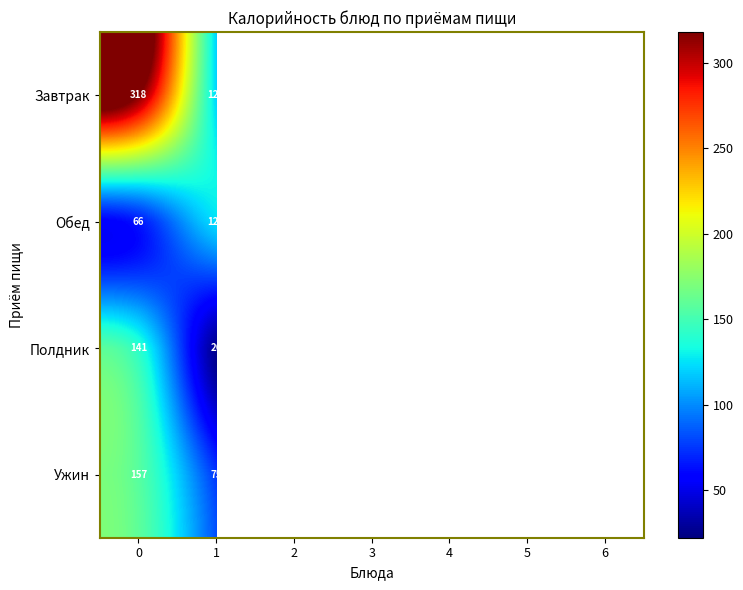

What is the average value of the Обед series?

108